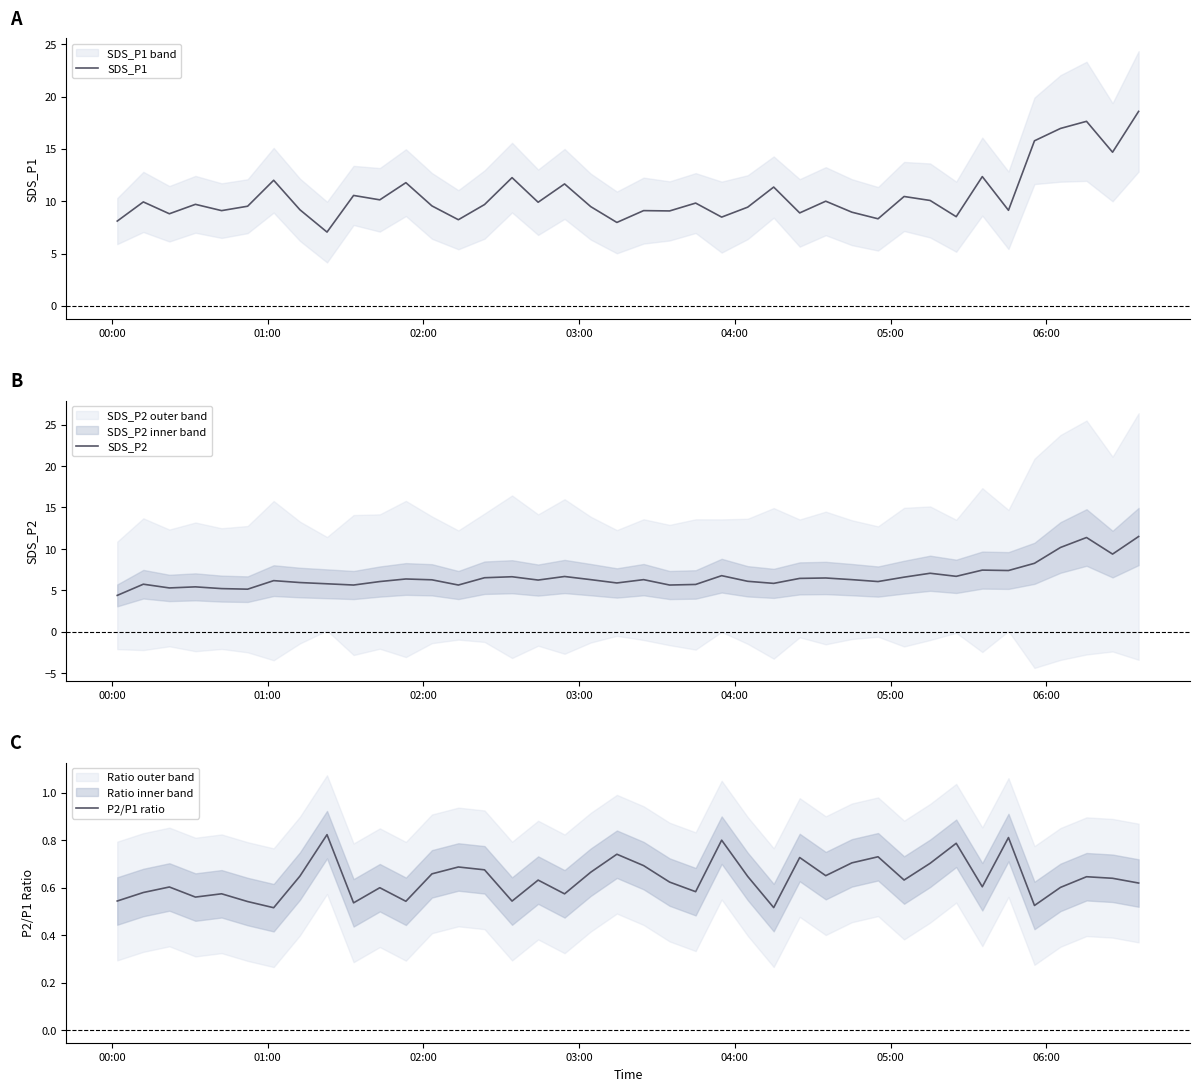

What is the highest value of the SDS_P1 series?

18.6